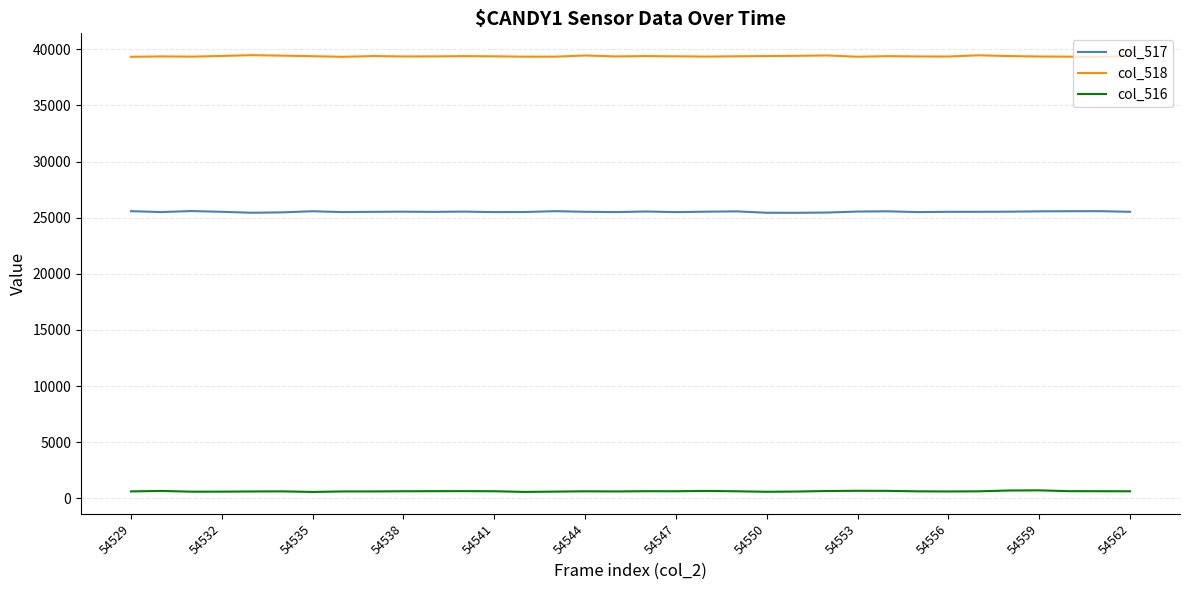

True or false: col_518 and col_516 intersect in this chart.

False